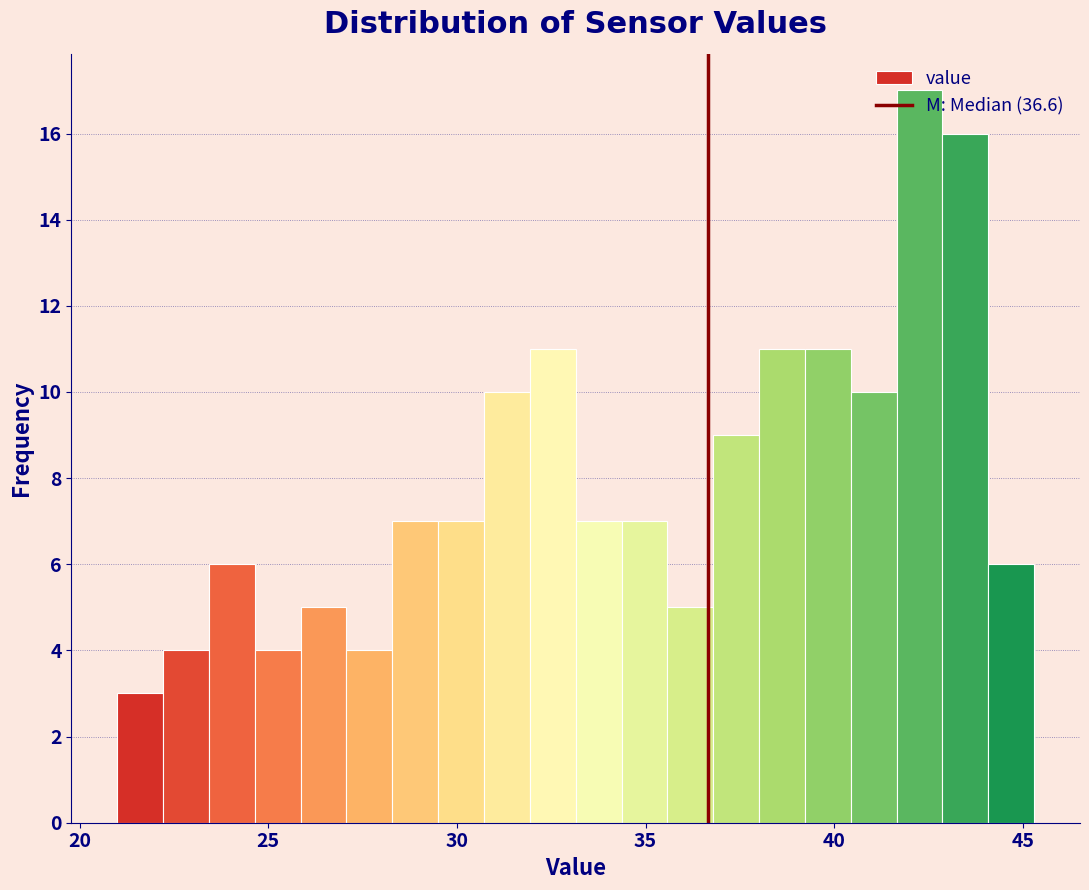

Read against the x-axis, roughly where is the centre of the tallest bar?

42.5